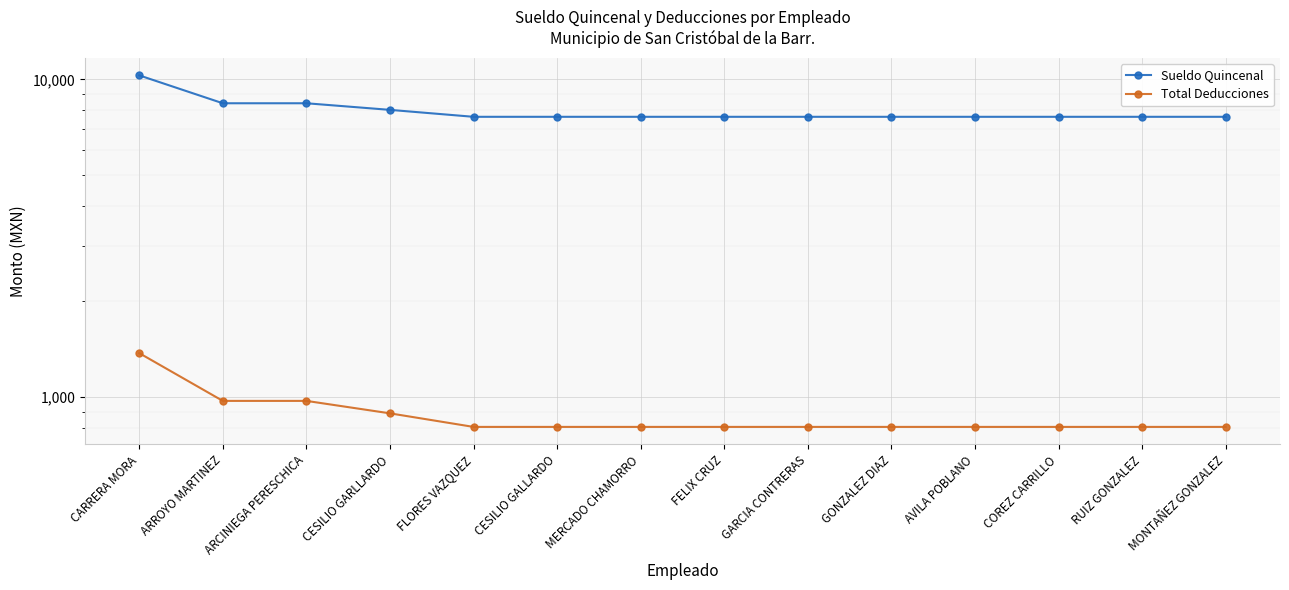

True or false: Total Deducciones and Sueldo Quincenal intersect in this chart.

False